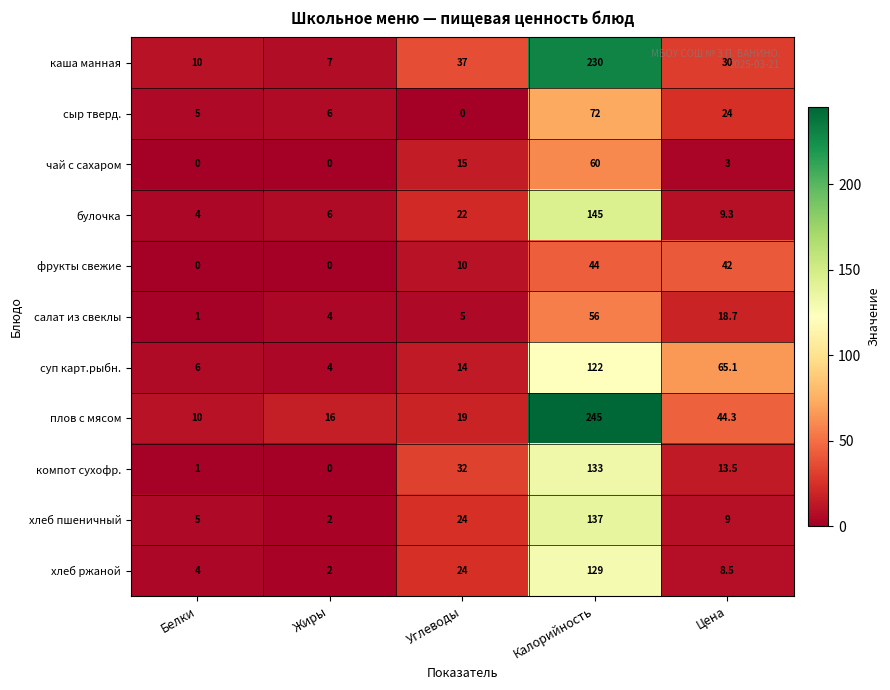

Which series has the largest total across all categories?

плов с мясом